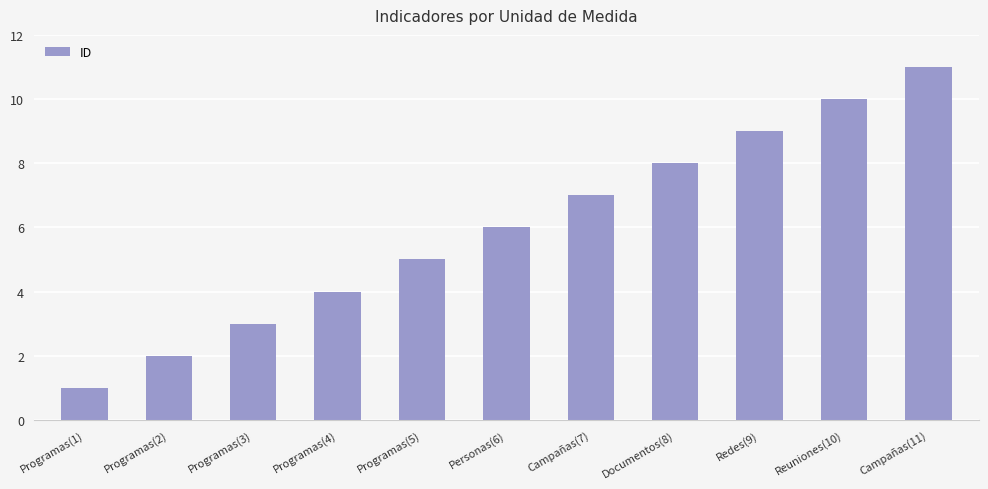

How many series are shown in this chart?

1